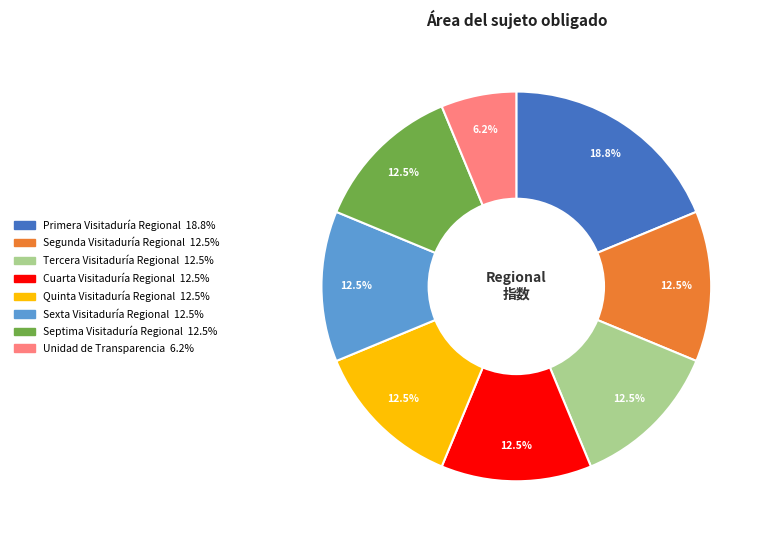

Is Cuarta Visitaduría Regional the majority of the pie?

No